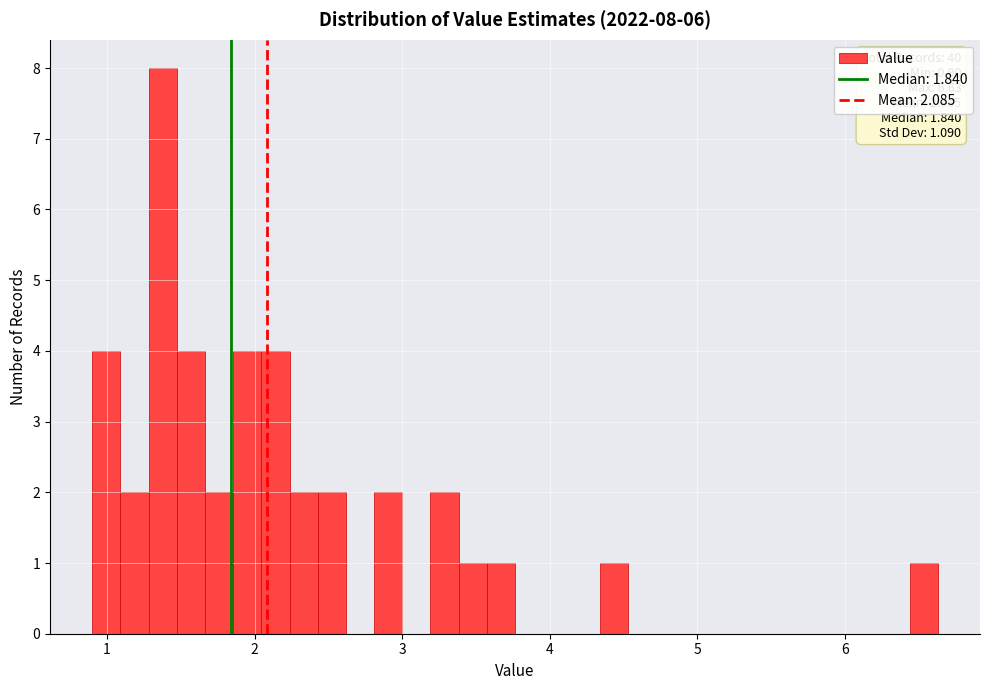

Around what value on the x-axis is the tallest bar? Give the approximate position of its centre, as read against the axis.

1.4